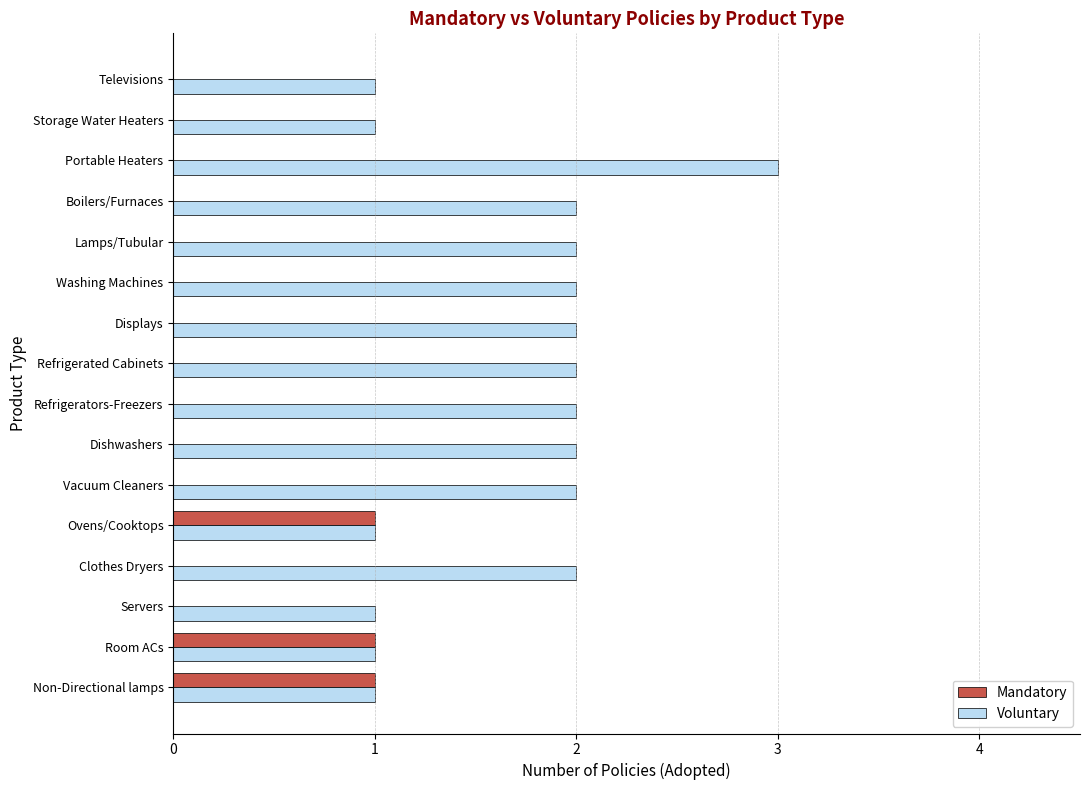

What is the sum of all Voluntary values?

27